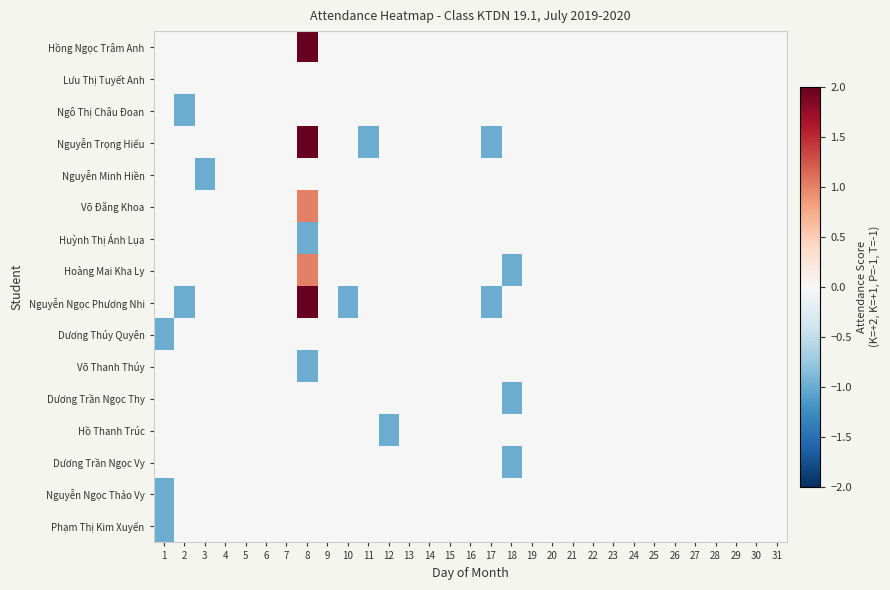

How many data points does each series have?

31